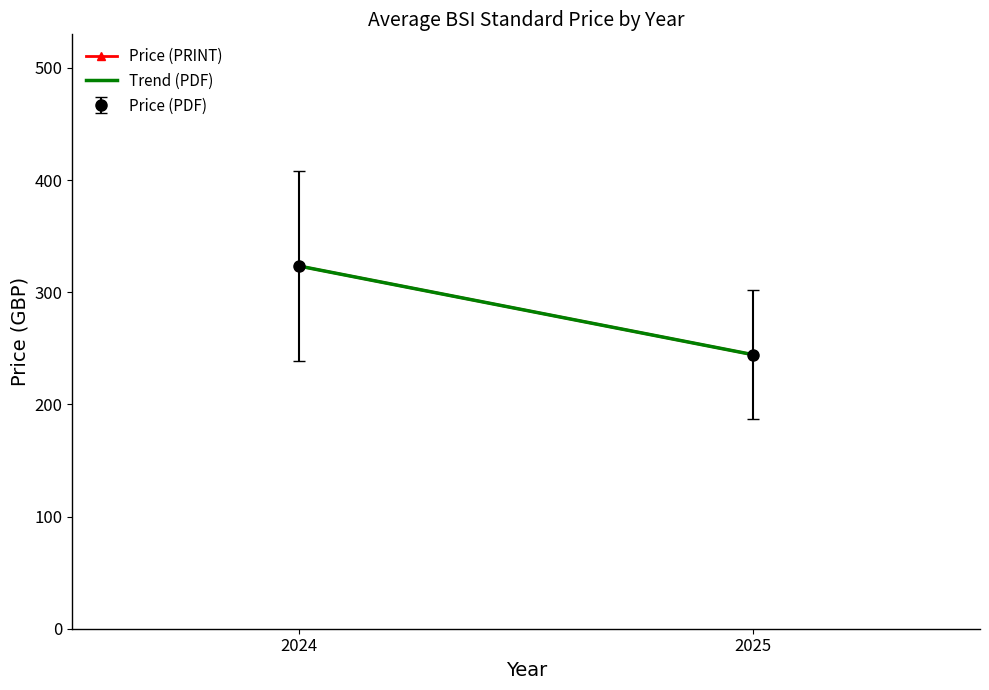

What is the highest value of the Trend (PDF) series?

323.3